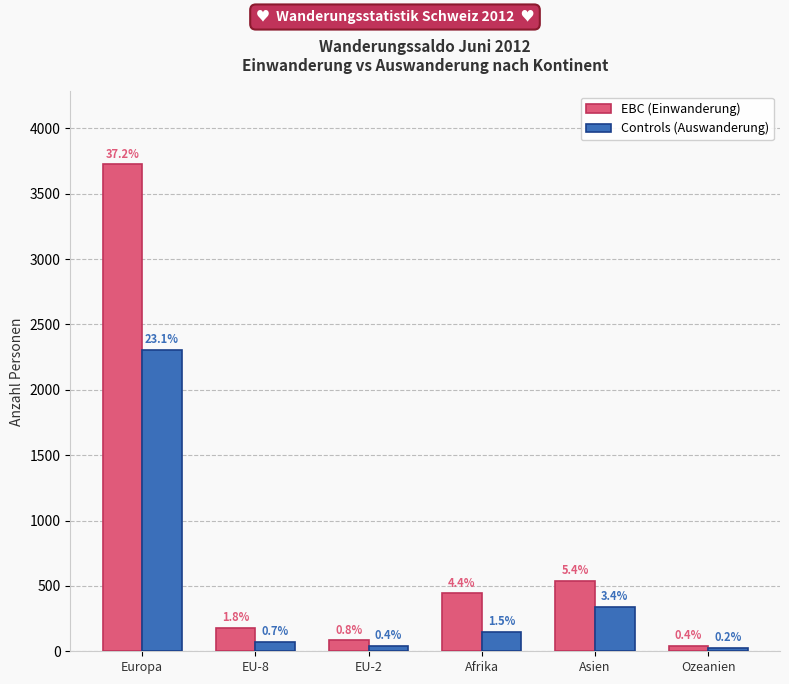

Does the chart contain any negative values?

No